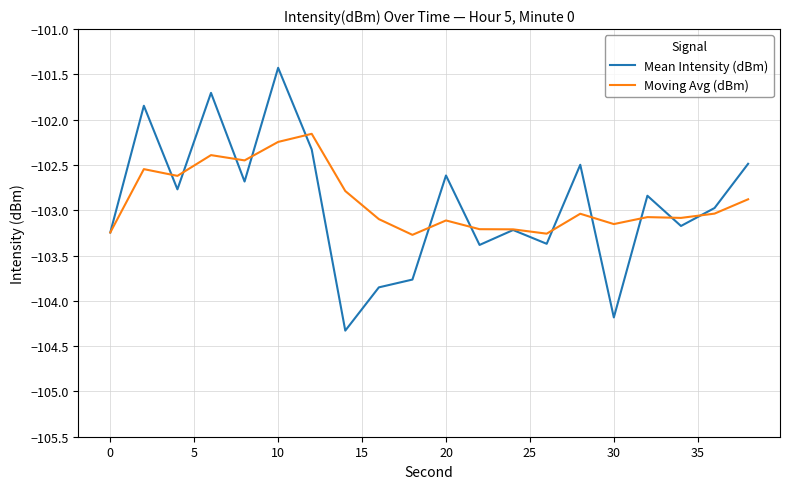

Which series has the widest spread of values?

Mean Intensity (dBm)